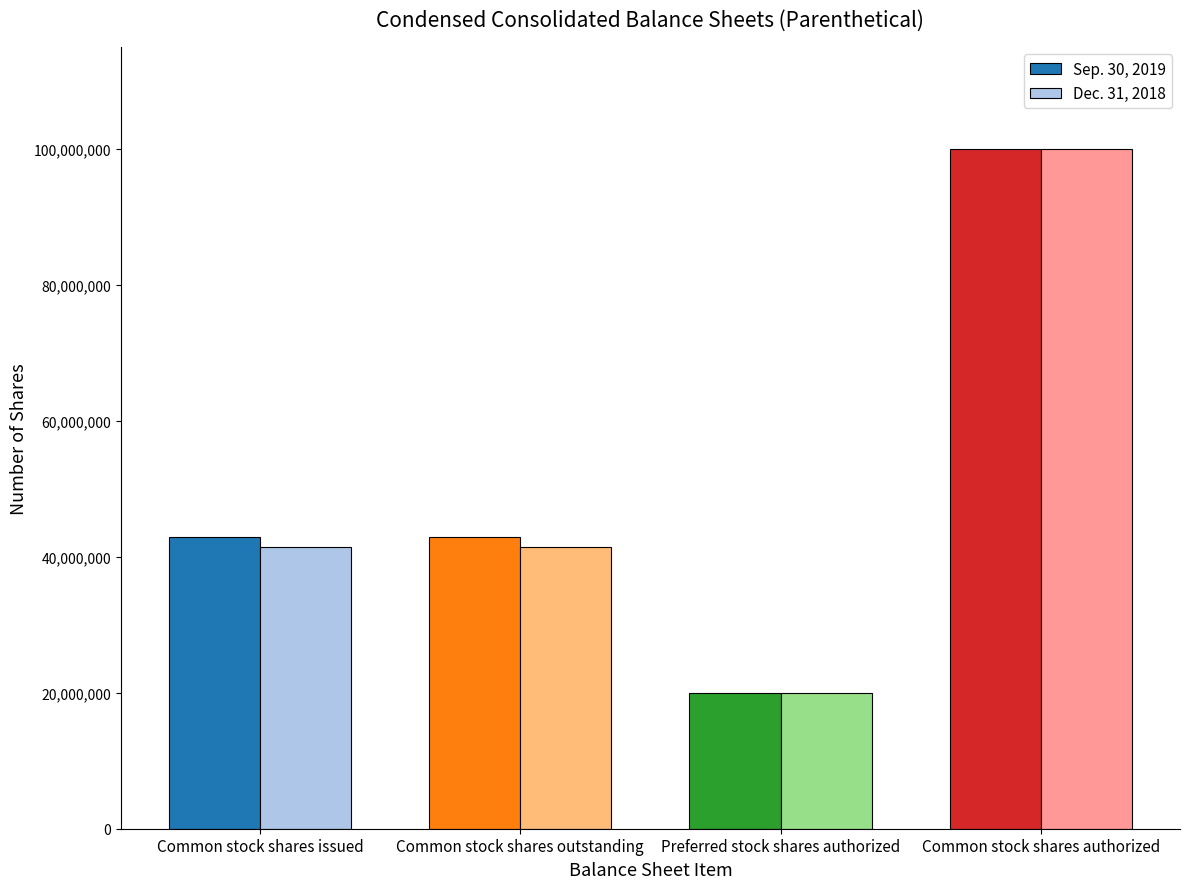

How many groups of bars are there?

4